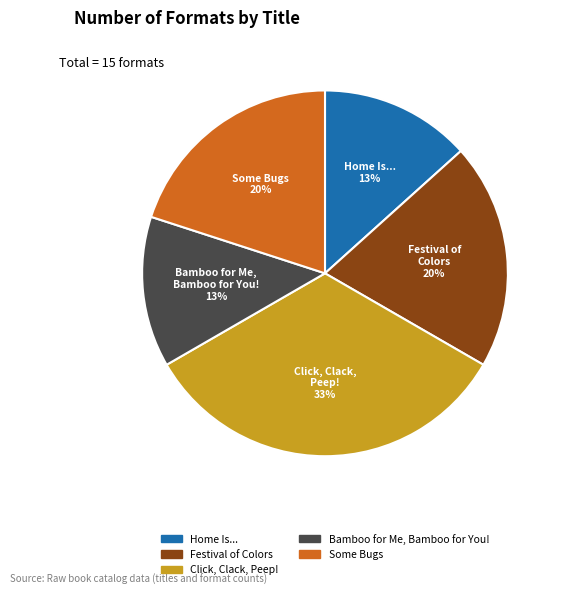

Is there a majority slice in this chart?

No